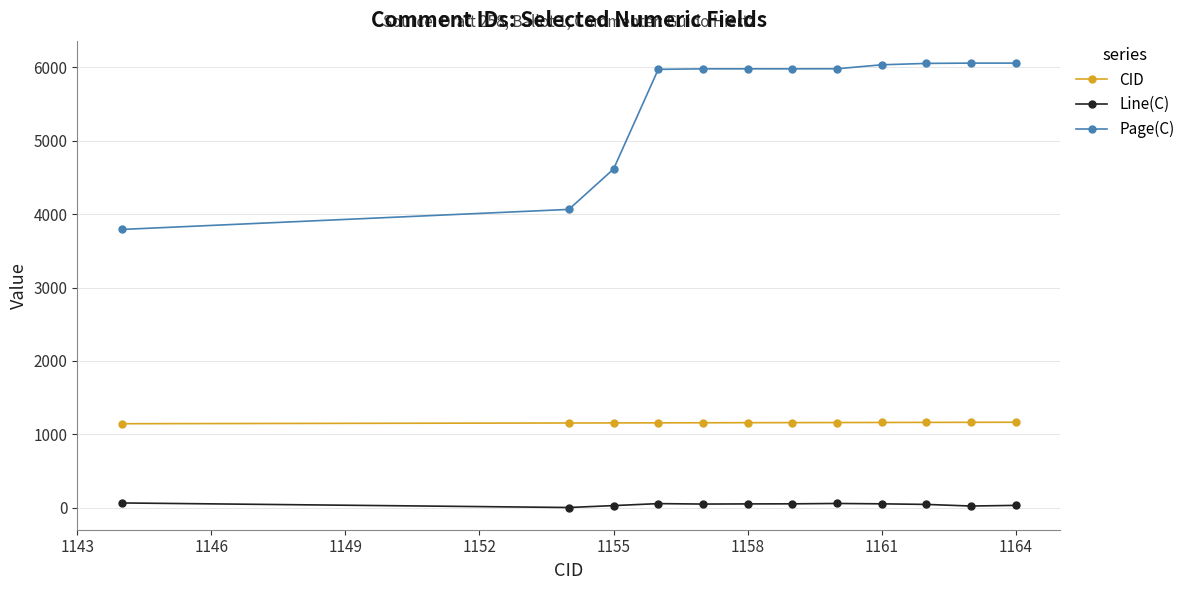

How many distinct data groups are displayed?

3